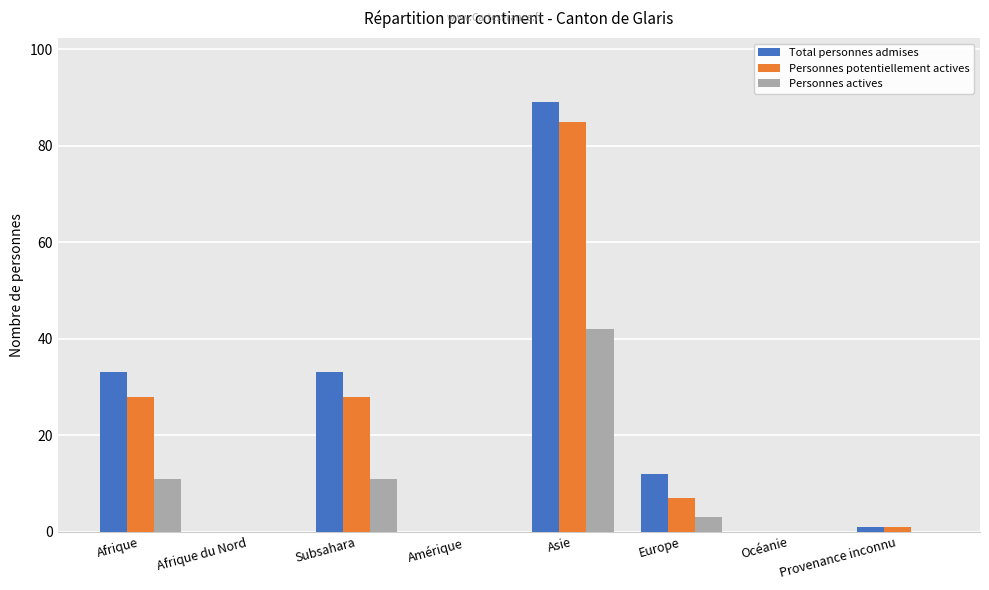

The Personnes actives series shows 0 at Provenance inconnu. True or false?

True